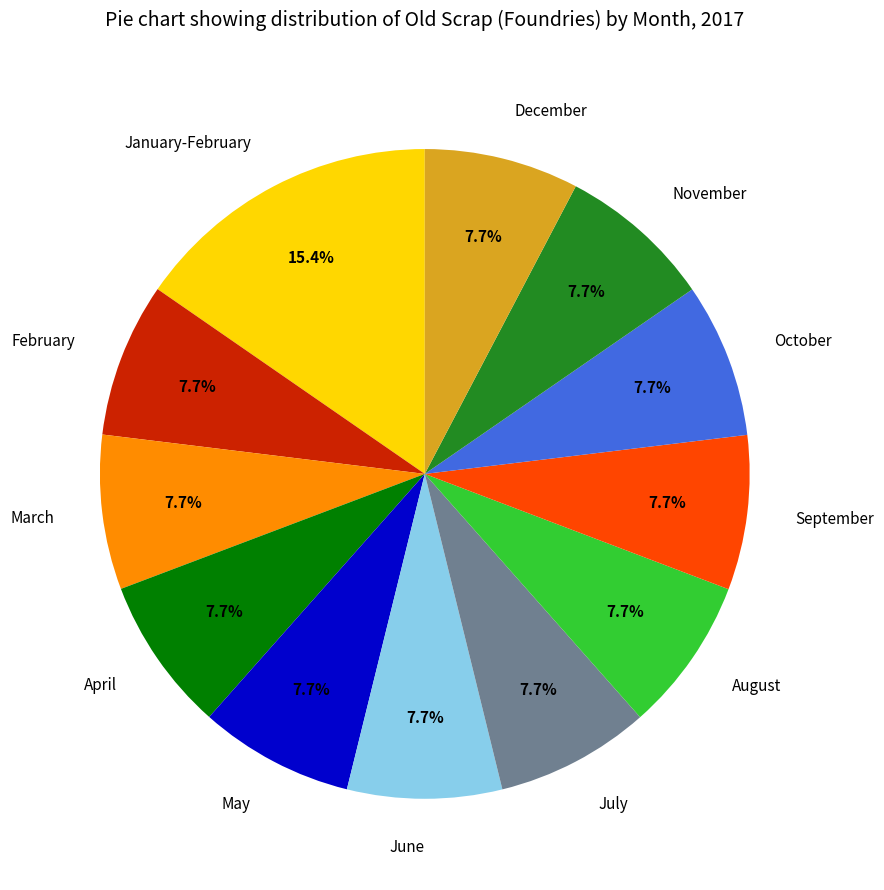

True or false: January-February accounts for 15% of the total.

True